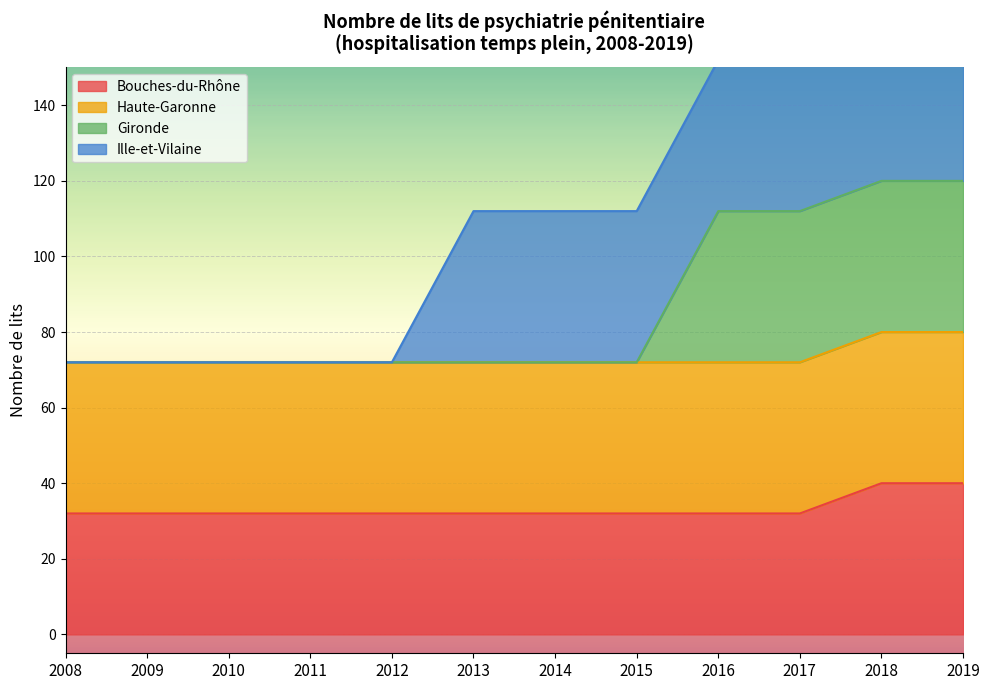

At which label is Bouches-du-Rhône closest to 36?

2008